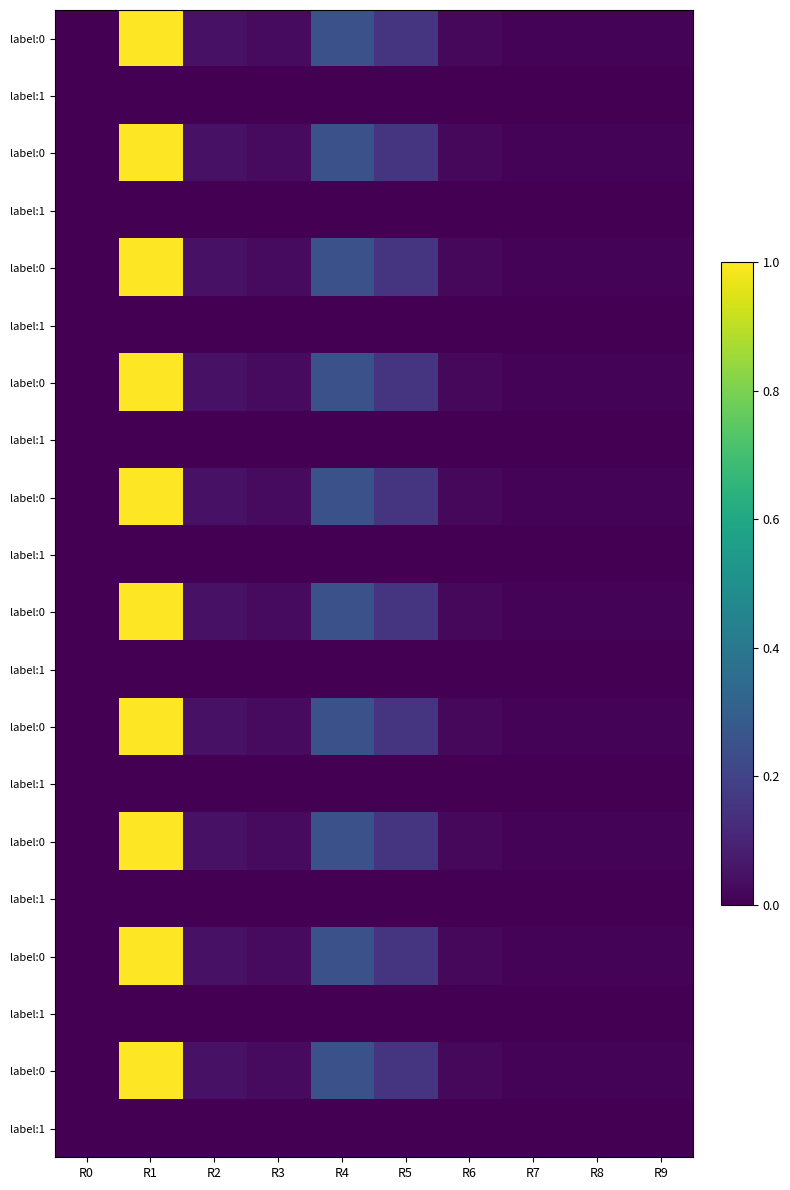

At which category does the chart reach its peak across all series?

R1